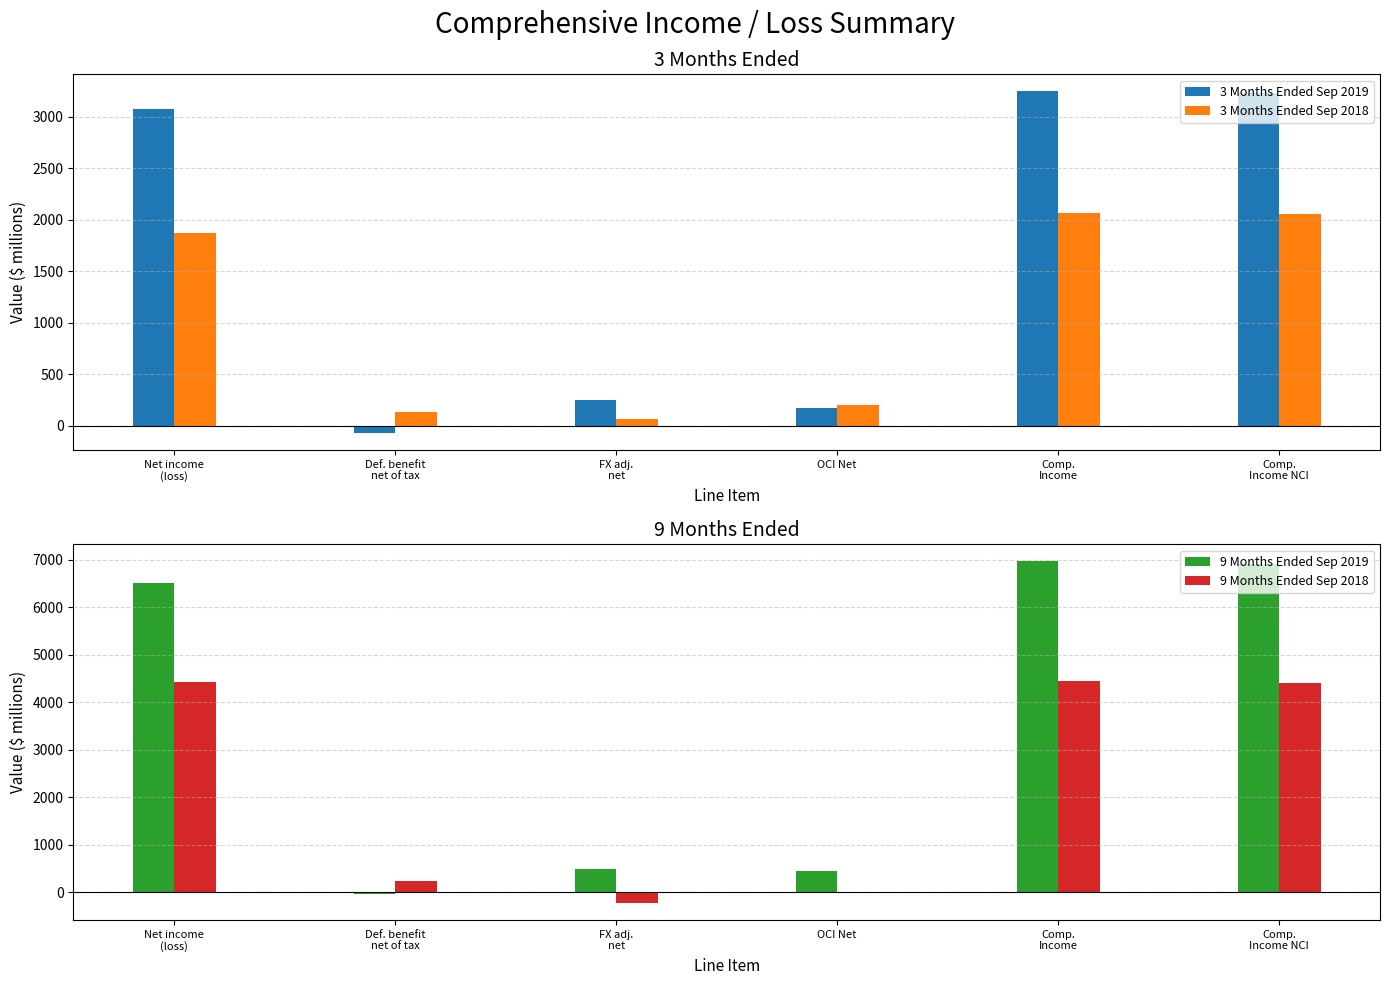

Rank the series by their average value, from lowest to highest.

3 Months Ended Sep 2018, 3 Months Ended Sep 2019, 9 Months Ended Sep 2018, 9 Months Ended Sep 2019